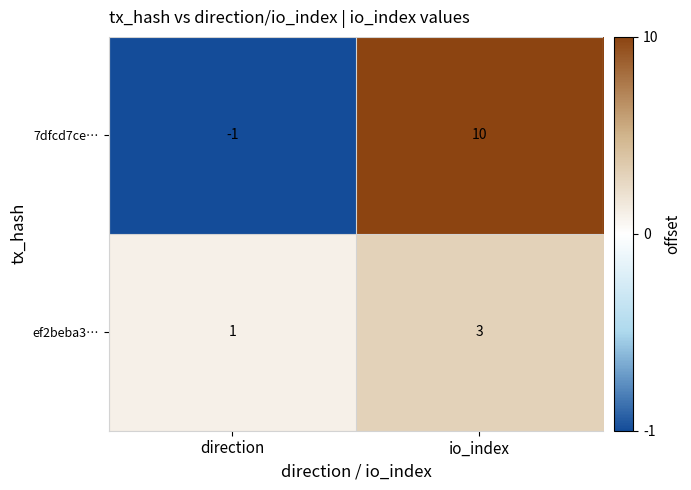

At which label does 7dfcd7ce… reach its minimum?

direction